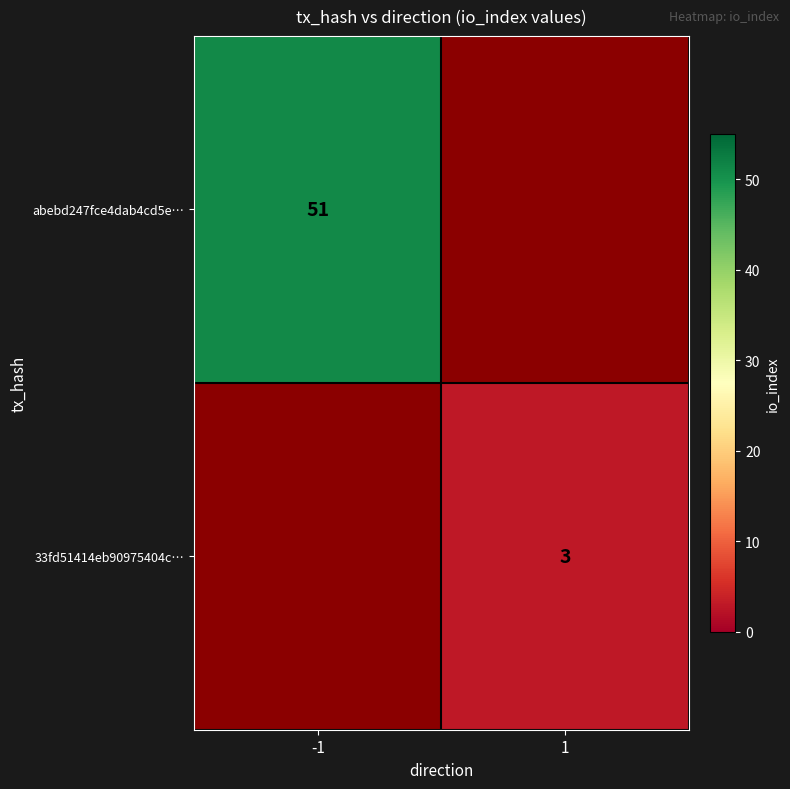

The abebd247fce4dab4cd5e… series shows 81 at -1. True or false?

False